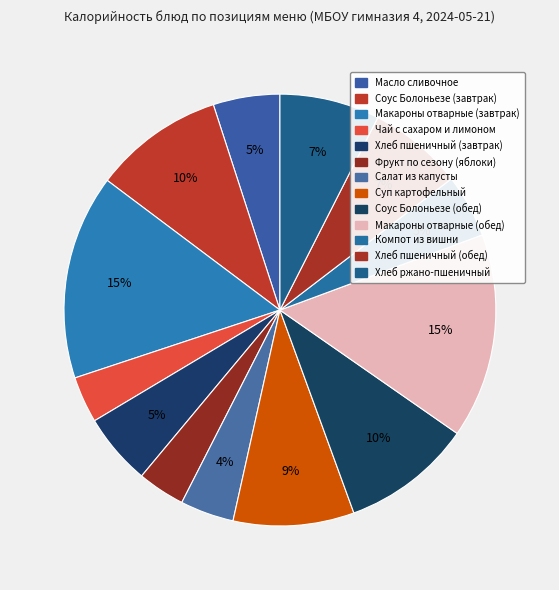

What is the ratio of the value at Хлеб пшеничный (завтрак) to the value at Макароны отварные (обед)?

0.4